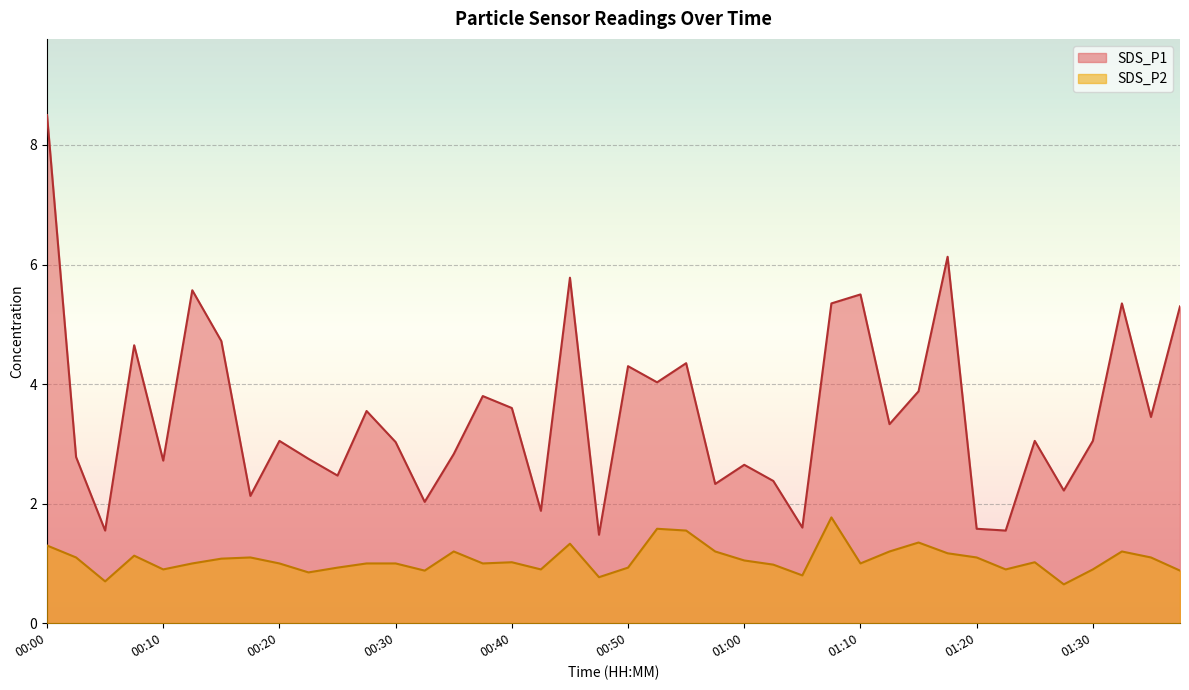

True or false: SDS_P1 and SDS_P2 cross at least once.

False